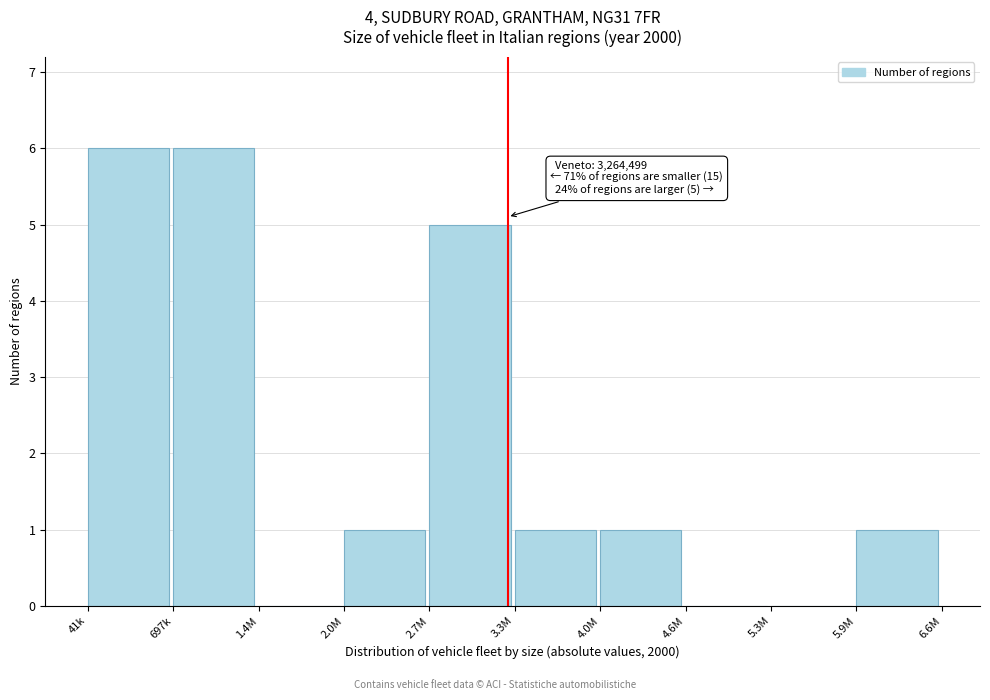

Reading left to right, transcribe all the data shown in this chart.

41k=6	697k=6	1.4M=0	2.0M=1	2.7M=5	3.3M=1	4.0M=1	4.6M=0	5.3M=0	5.9M=1